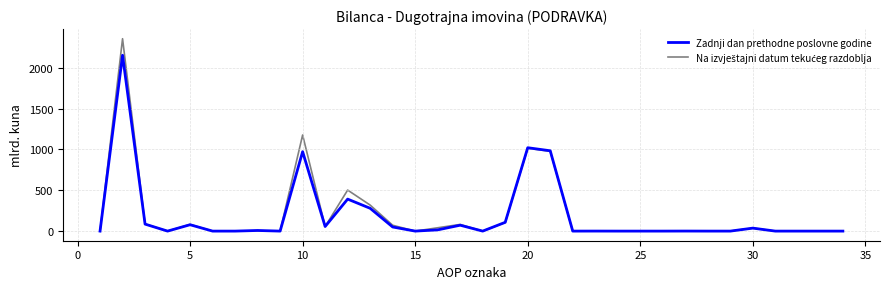

What is the highest value of the Zadnji dan prethodne poslovne godine series?

2154.6